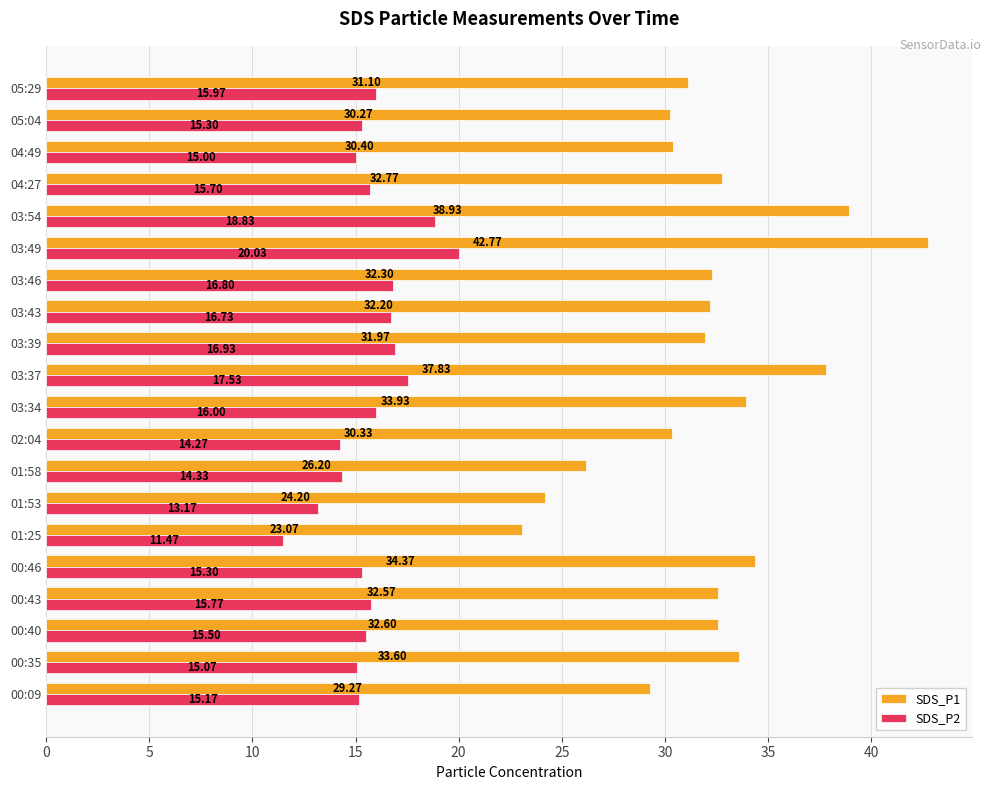

Rank the categories by SDS_P1 value from lowest to highest.

01:25, 01:53, 01:58, 00:09, 05:04, 02:04, 04:49, 05:29, 03:39, 03:43, 03:46, 00:43, 00:40, 04:27, 00:35, 03:34, 00:46, 03:37, 03:54, 03:49